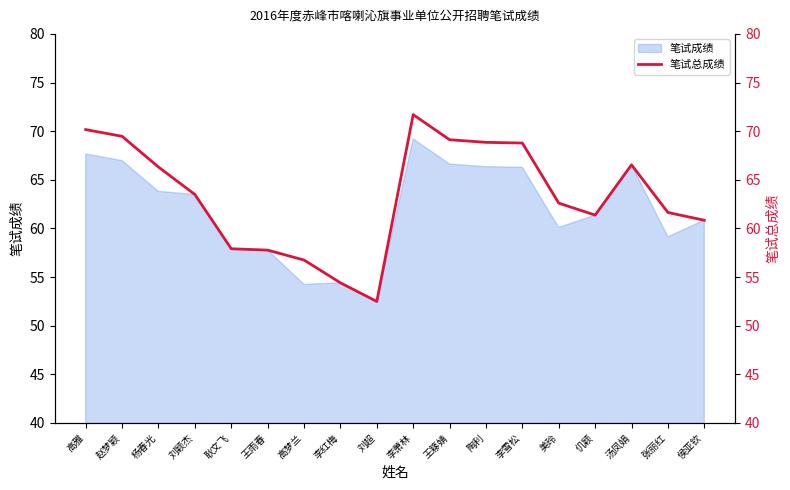

What is the minimum value for 笔试成绩?

52.5